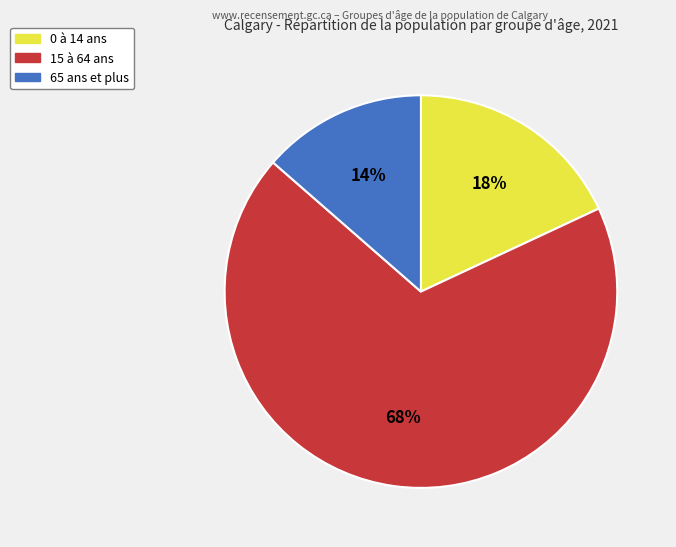

Rank the categories by value from lowest to highest.

65 ans et plus, 0 à 14 ans, 15 à 64 ans